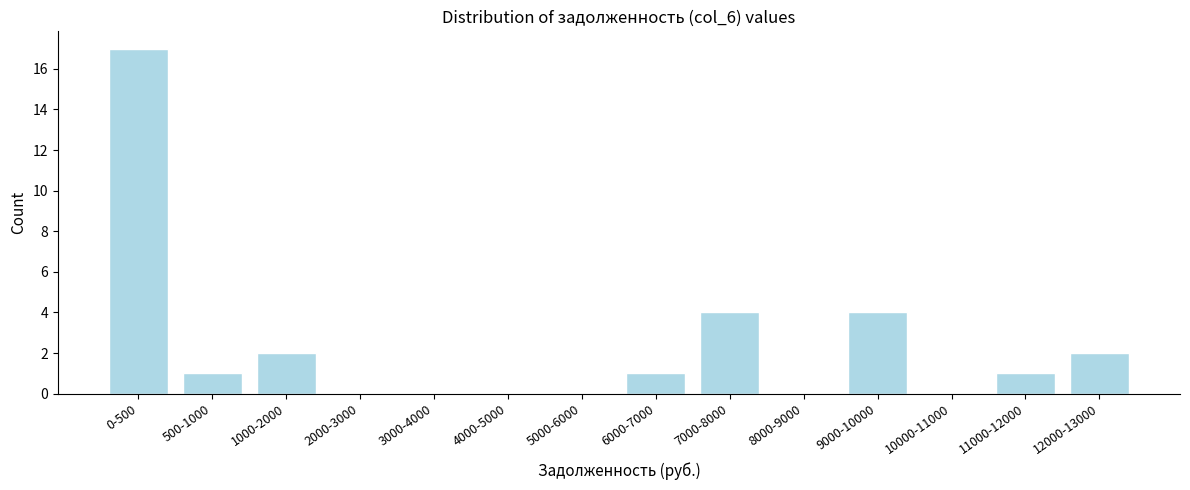

Reading left to right, extract all data points from this chart.

0-500=17	500-1000=1	1000-2000=2	2000-3000=0	3000-4000=0	4000-5000=0	5000-6000=0	6000-7000=1	7000-8000=4	8000-9000=0	9000-10000=4	10000-11000=0	11000-12000=1	12000-13000=2